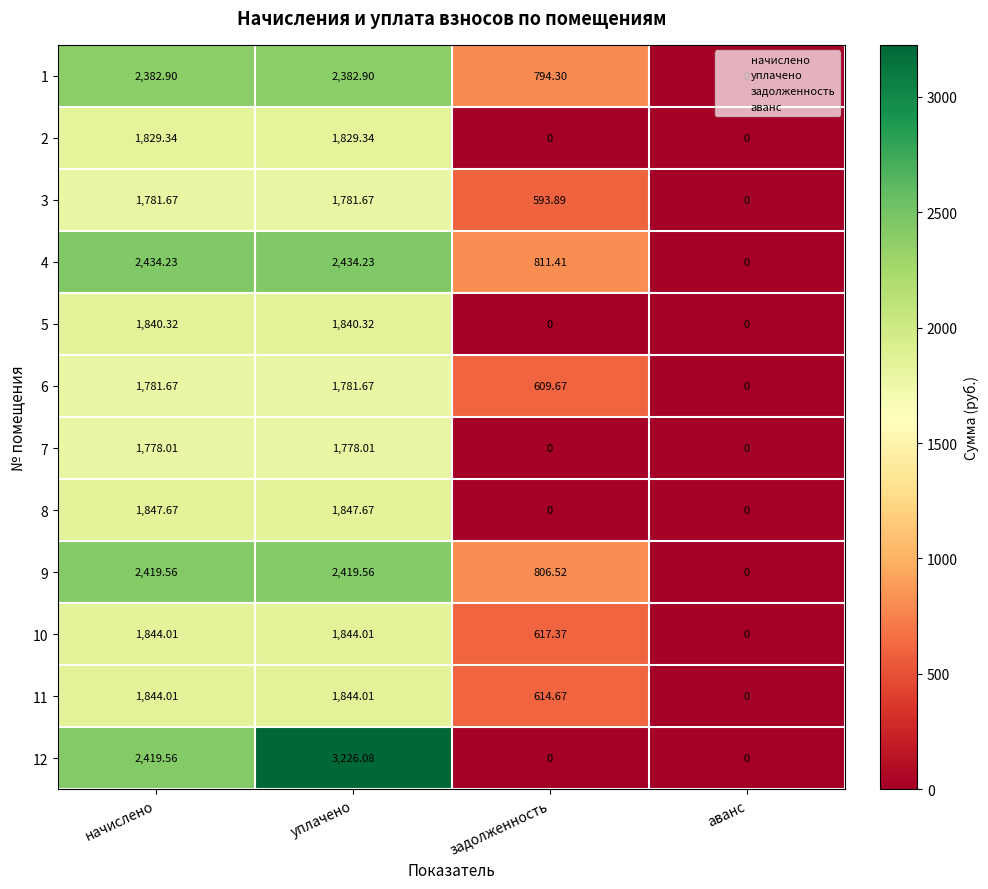

How many values in the 5 series exceed 1840?

2